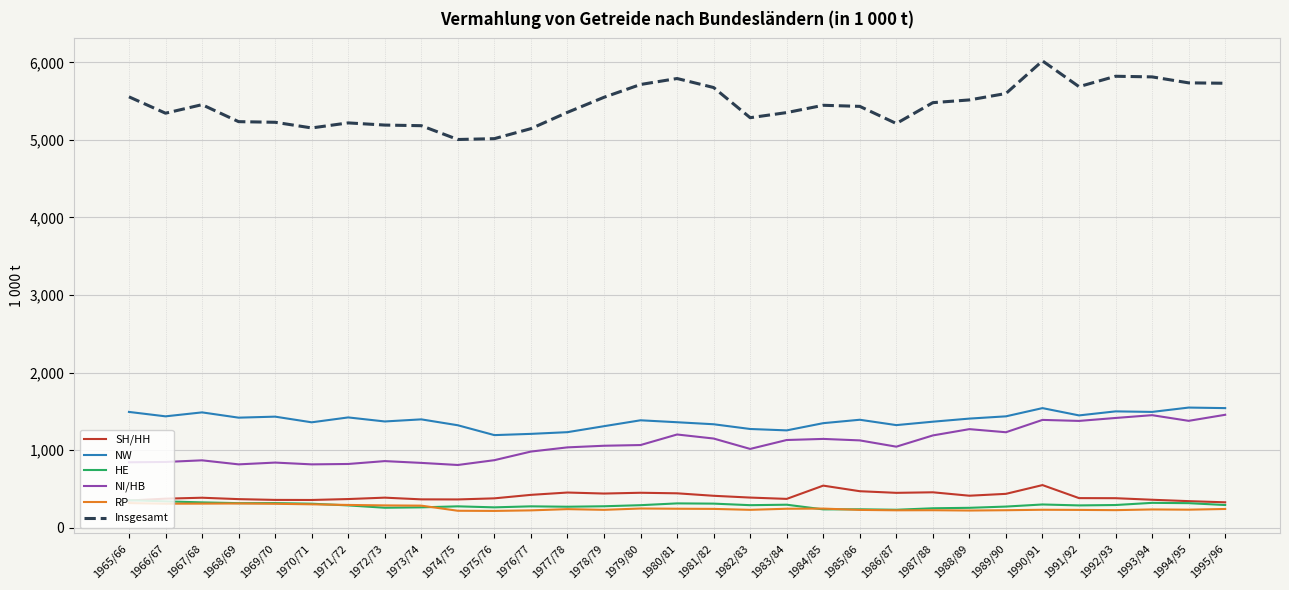

Which series has the largest range (max minus min)?

Insgesamt